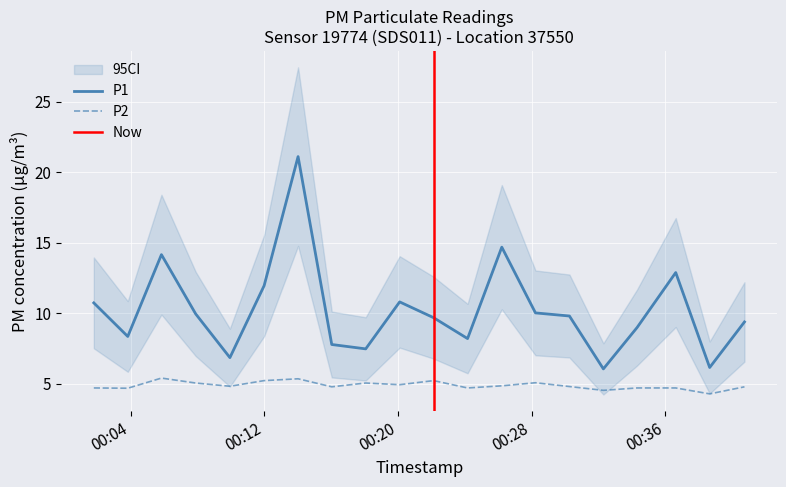

Reading right to left, extract all data points from this chart.

P1: 9.4	6.2	12.9	9.0	6.0	9.8	10.0	14.7	8.2	9.7	10.8	7.5	7.8	21.1	11.9	6.8	9.9	14.2	8.3	10.7
P2: 4.8	4.3	4.7	4.7	4.5	4.8	5.1	4.8	4.7	5.2	4.9	5.0	4.8	5.3	5.2	4.8	5.0	5.4	4.7	4.7